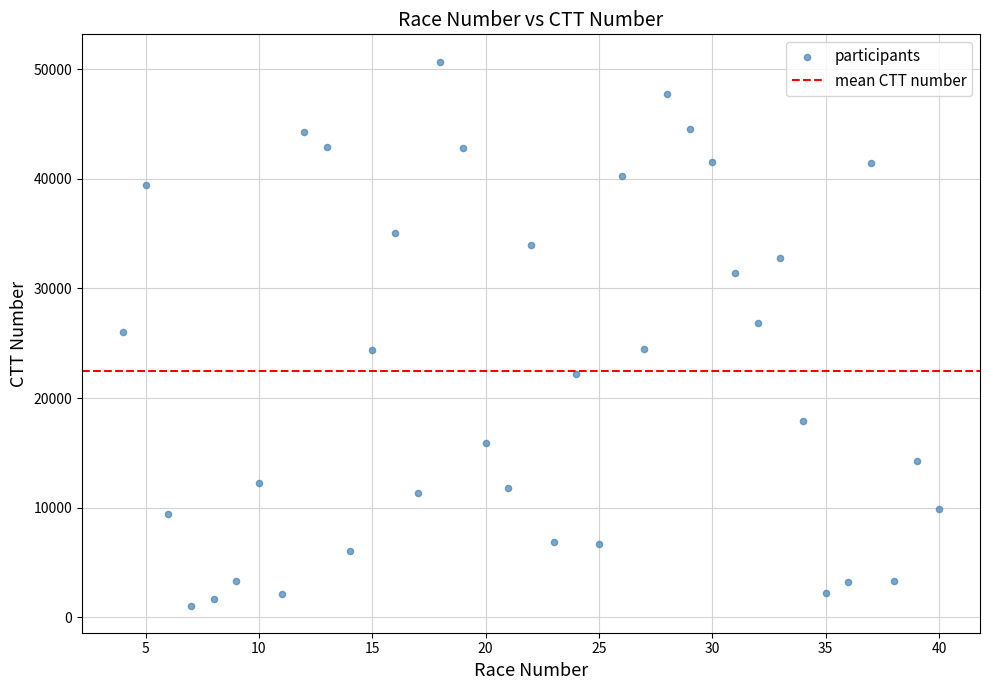

What is the range of X values (max minus min)?

36